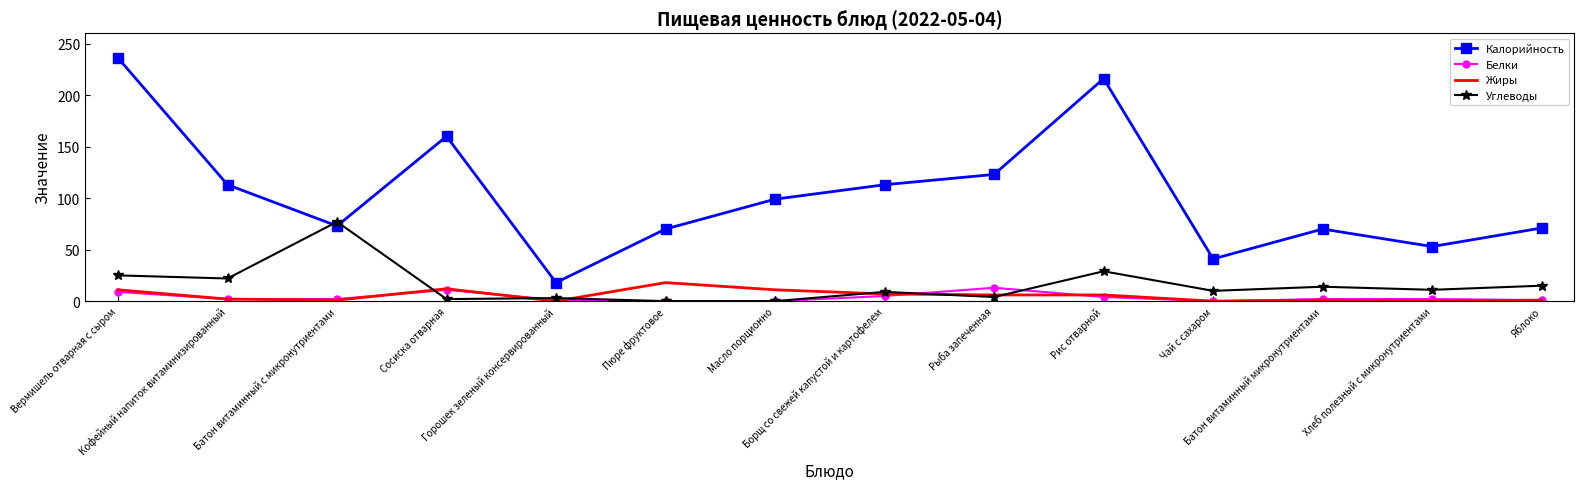

Which series has the widest spread of values?

Калорийность